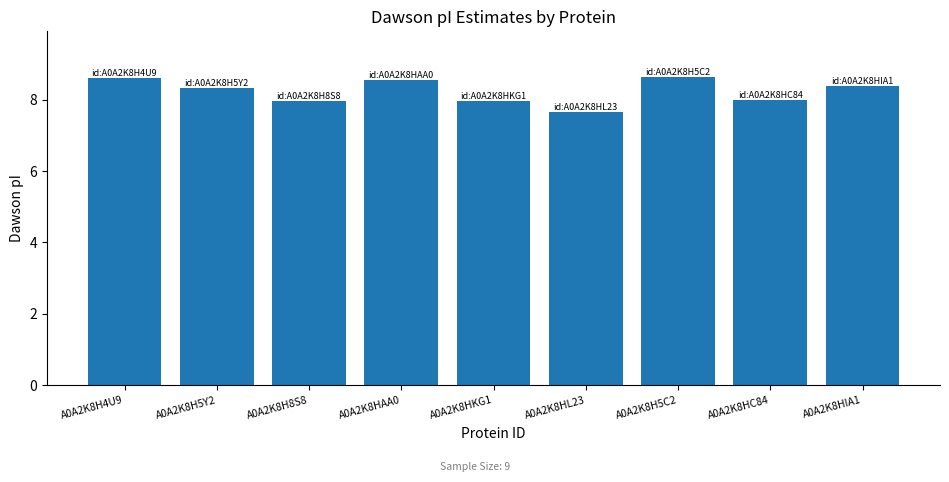

What is the difference between the second highest and minimum values?

0.9